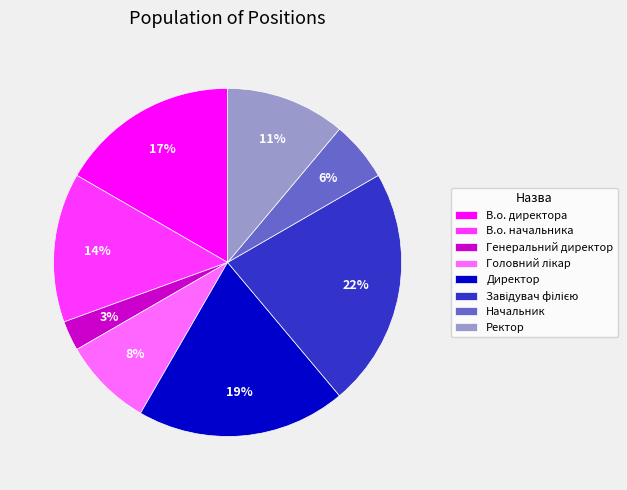

How many slices are in this pie chart?

8